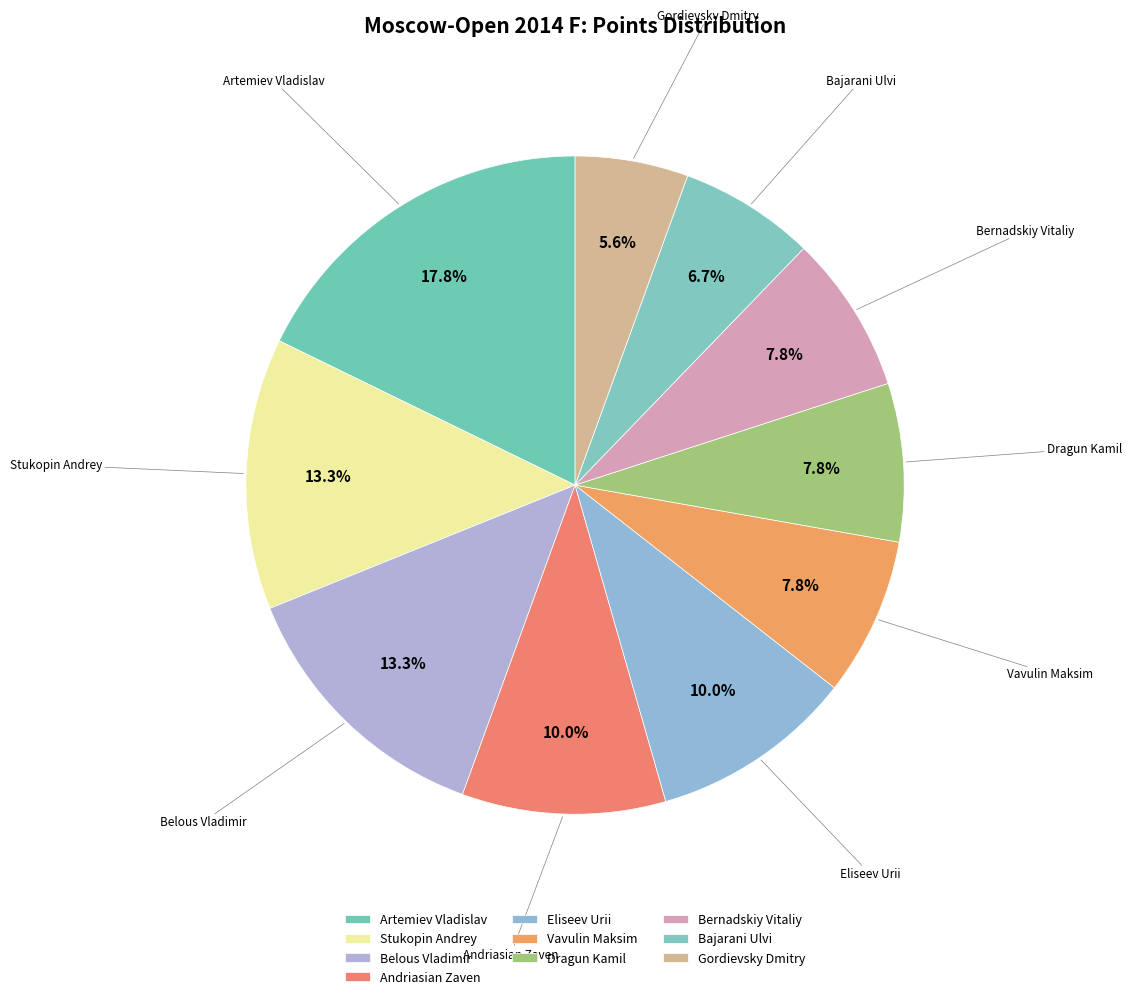

Count the number of slices in the pie.

10